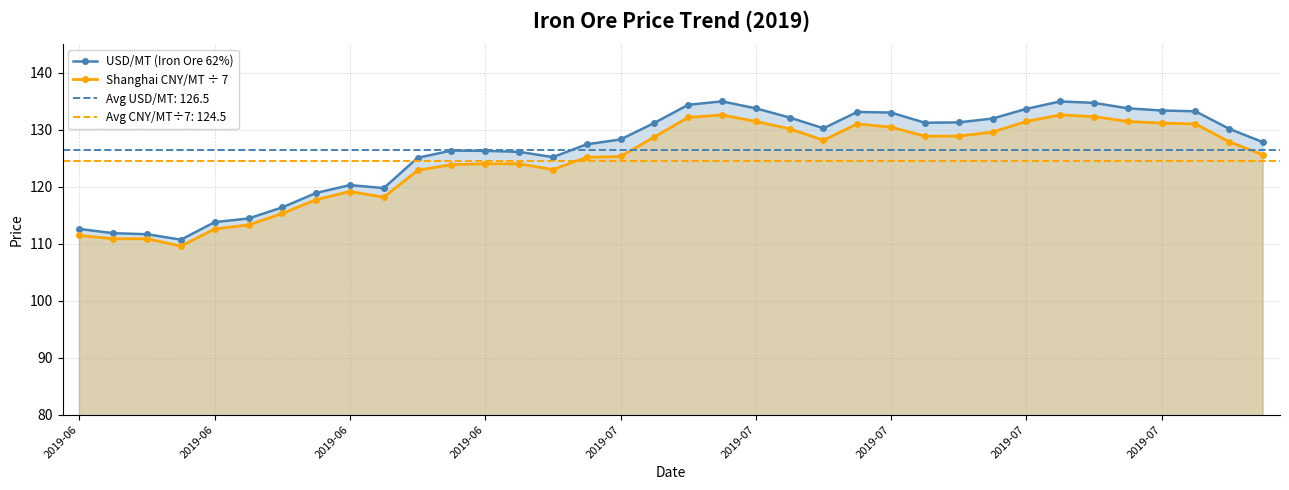

True or false: USD/MT (Iron Ore 62%) and Shanghai CNY/MT ÷ 7 intersect in this chart.

False